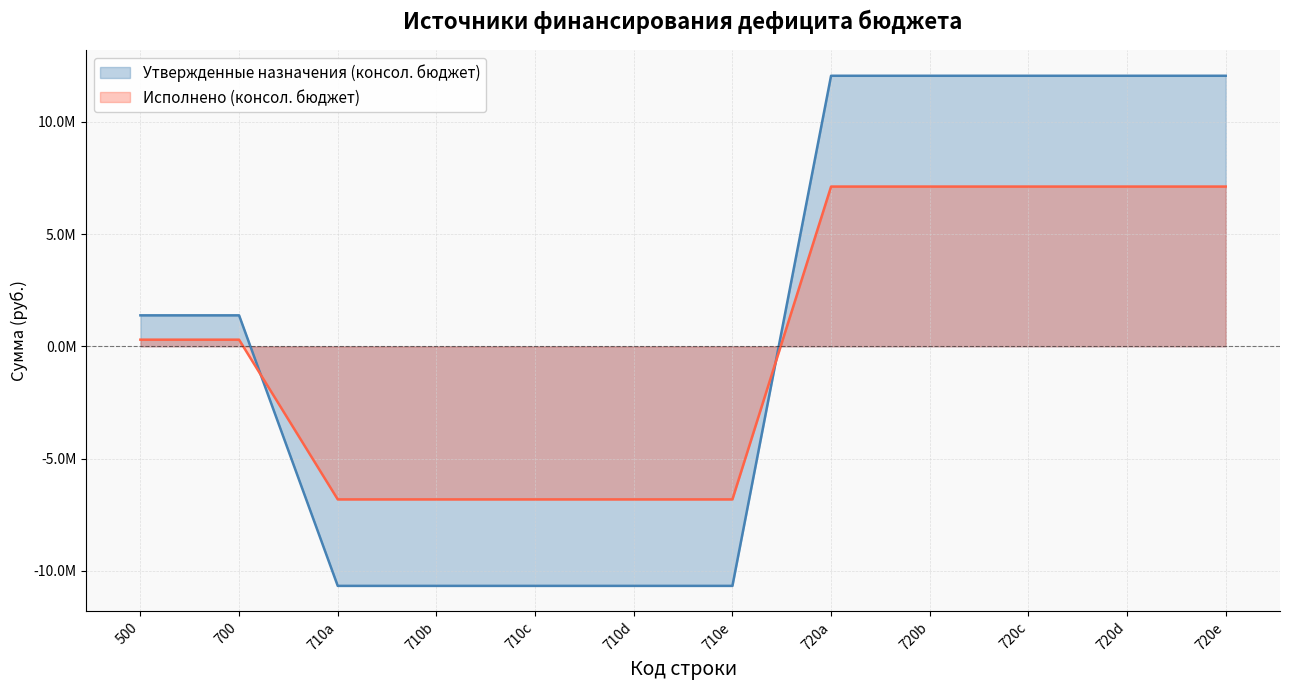

Which series changed the most between 710a and 710b?

Утвержденные назначения (консол. бюджет)